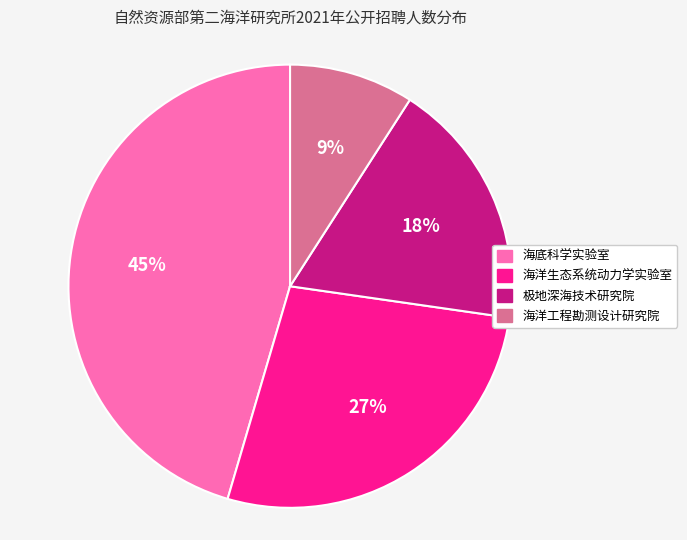

True or false: 海洋工程勘测设计研究院 accounts for 15% of the total.

False